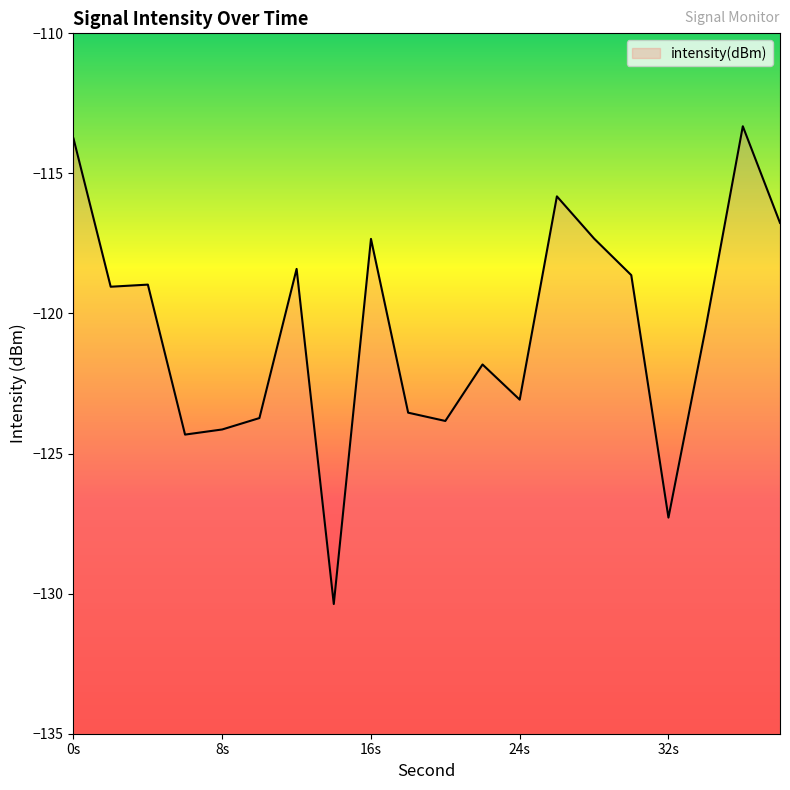

How many points are higher than both their immediate neighbors (excluding endpoints)?

6